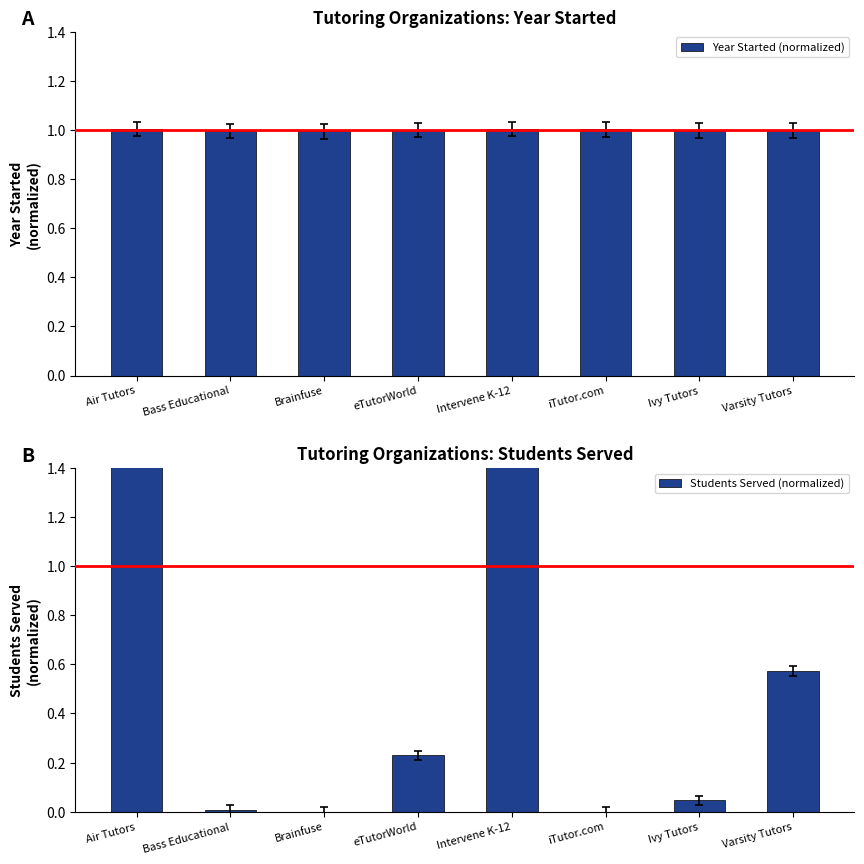

What is the value of the Students Served (normalized) bar at the 4th from the left?

0.2